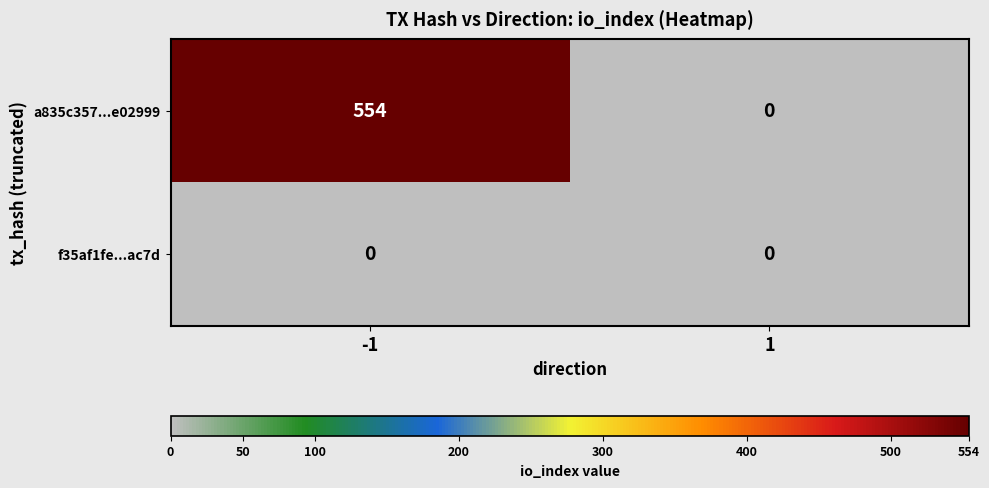

Reading left to right, transcribe all the data shown in this chart.

a835c357...e02999: -1=554	1=0
f35af1fe...ac7d: -1=0	1=0